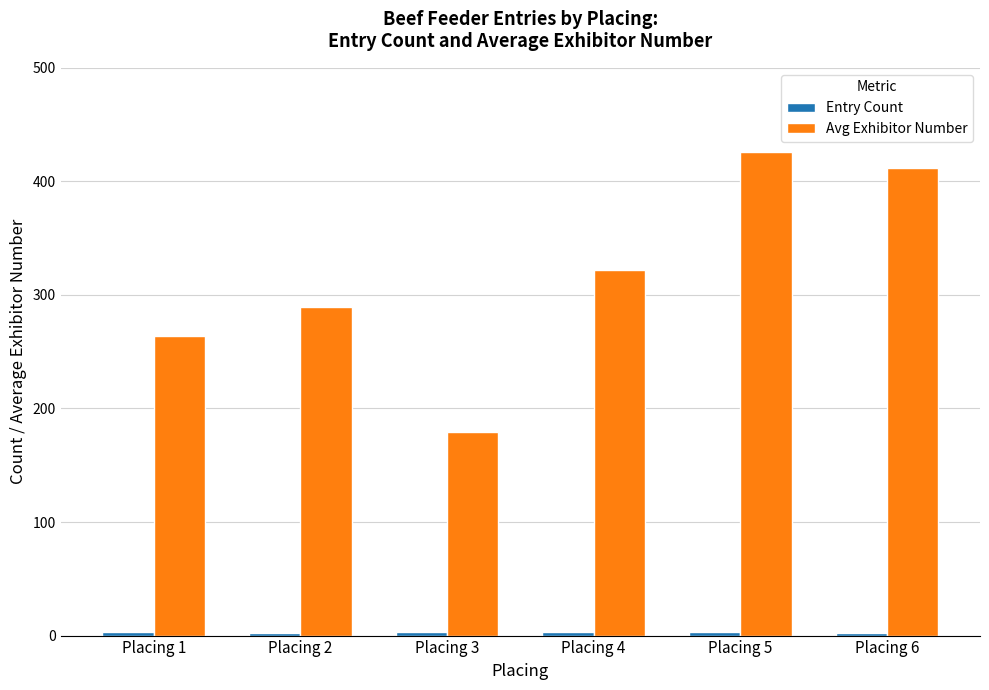

How many series are shown in this chart?

2